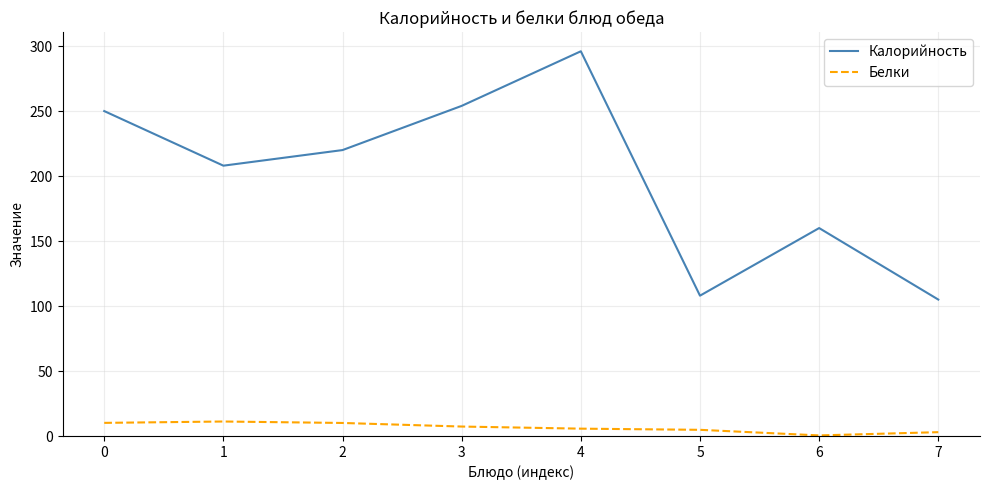

What is the minimum value shown in the chart?

0.5